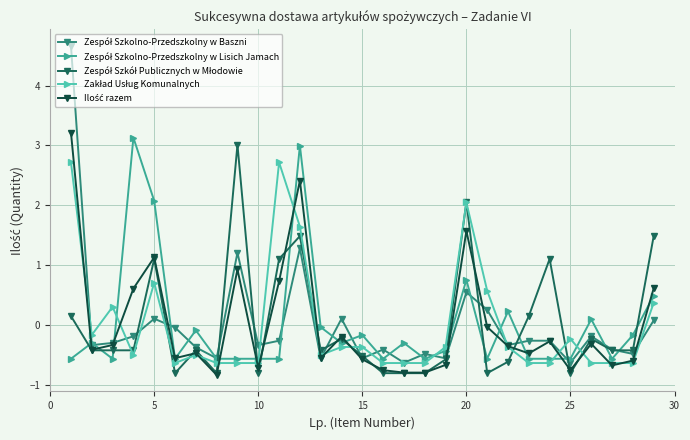

At how many categories does at least one series exceed 1?

9